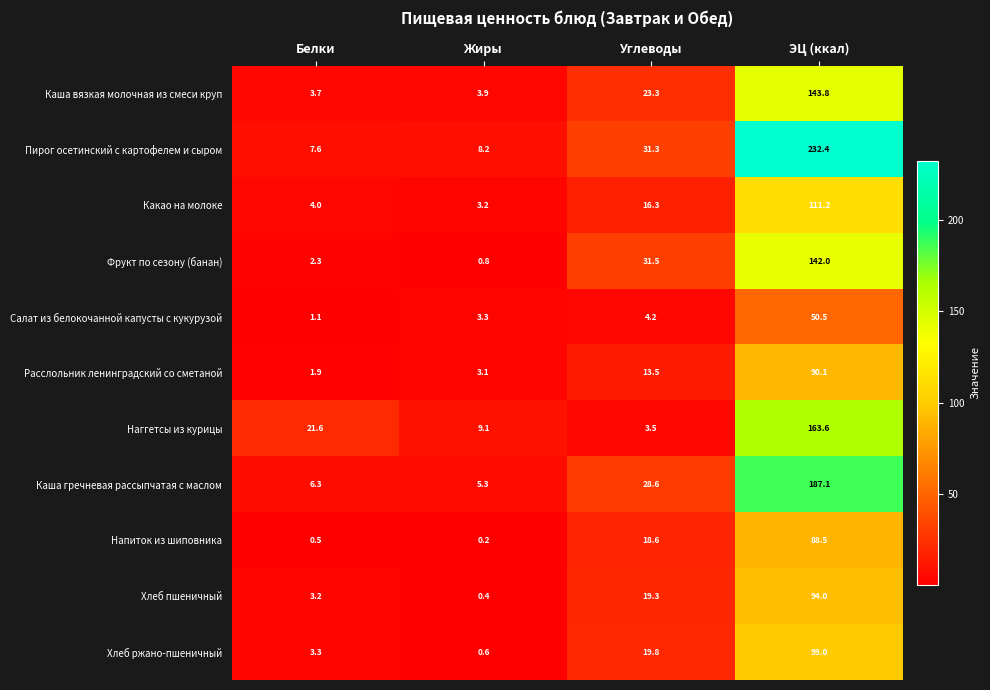

How many distinct data groups are displayed?

11